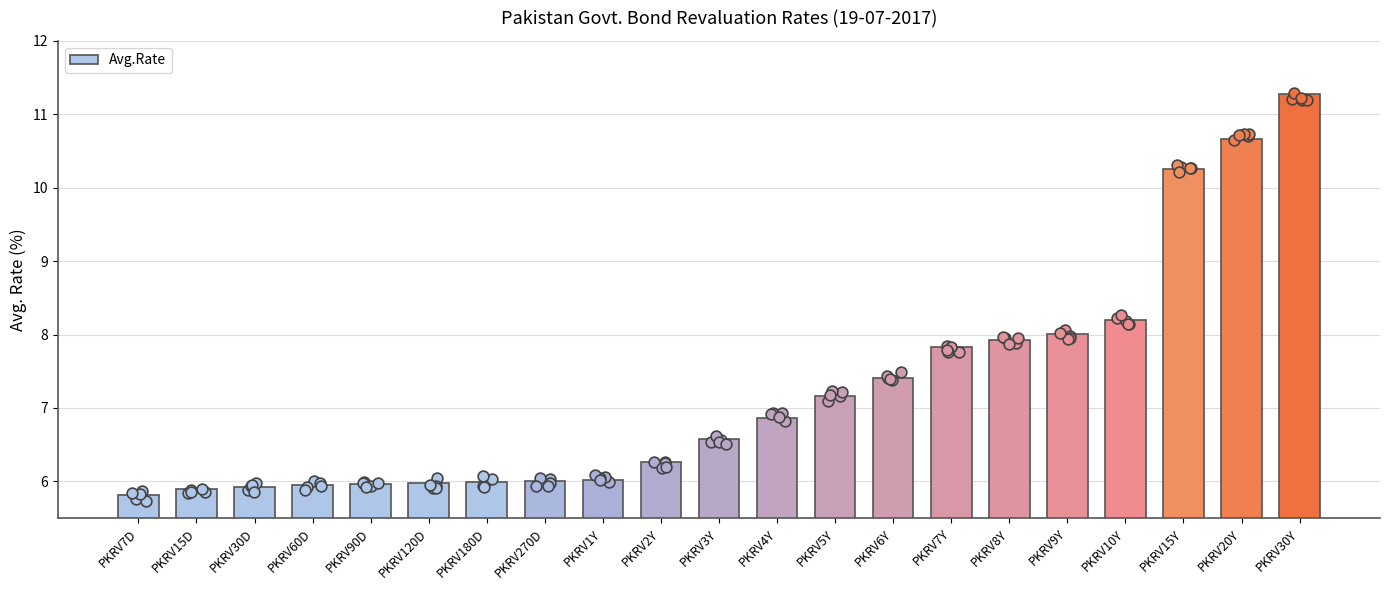

Which has a higher value, PKRV60D or PKRV180D?

PKRV180D